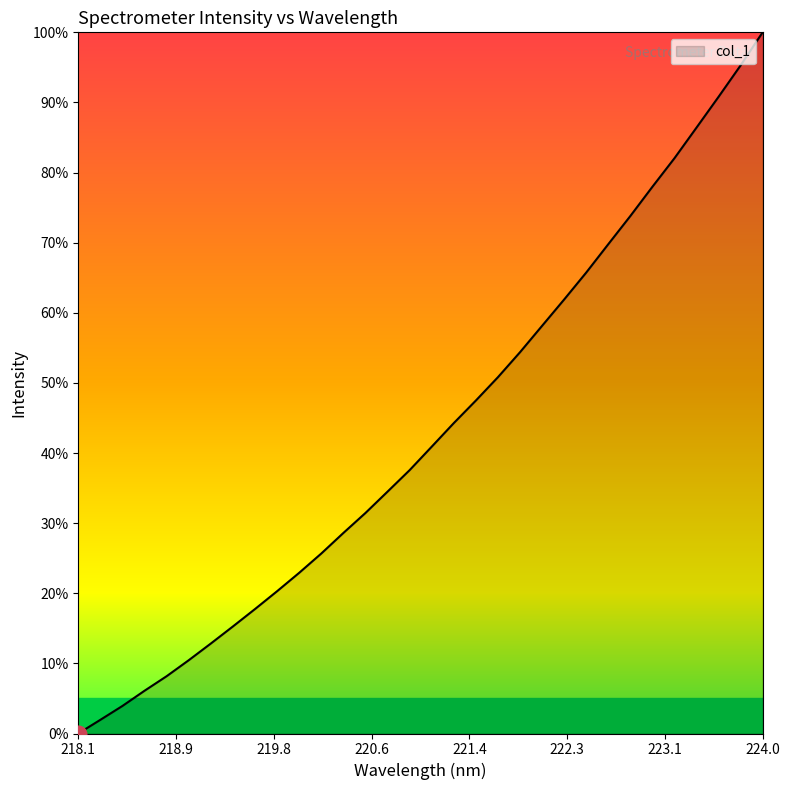

Reading left to right, extract all data points from this chart.

0.0	2.0	3.9	6.1	8.2	10.5	12.8	15.3	17.8	20.3	22.9	25.7	28.6	31.5	34.5	37.6	40.9	44.3	47.5	50.8	54.4	58.1	61.9	65.7	69.8	73.8	78.0	82.0	86.4	90.8	95.3	100.0